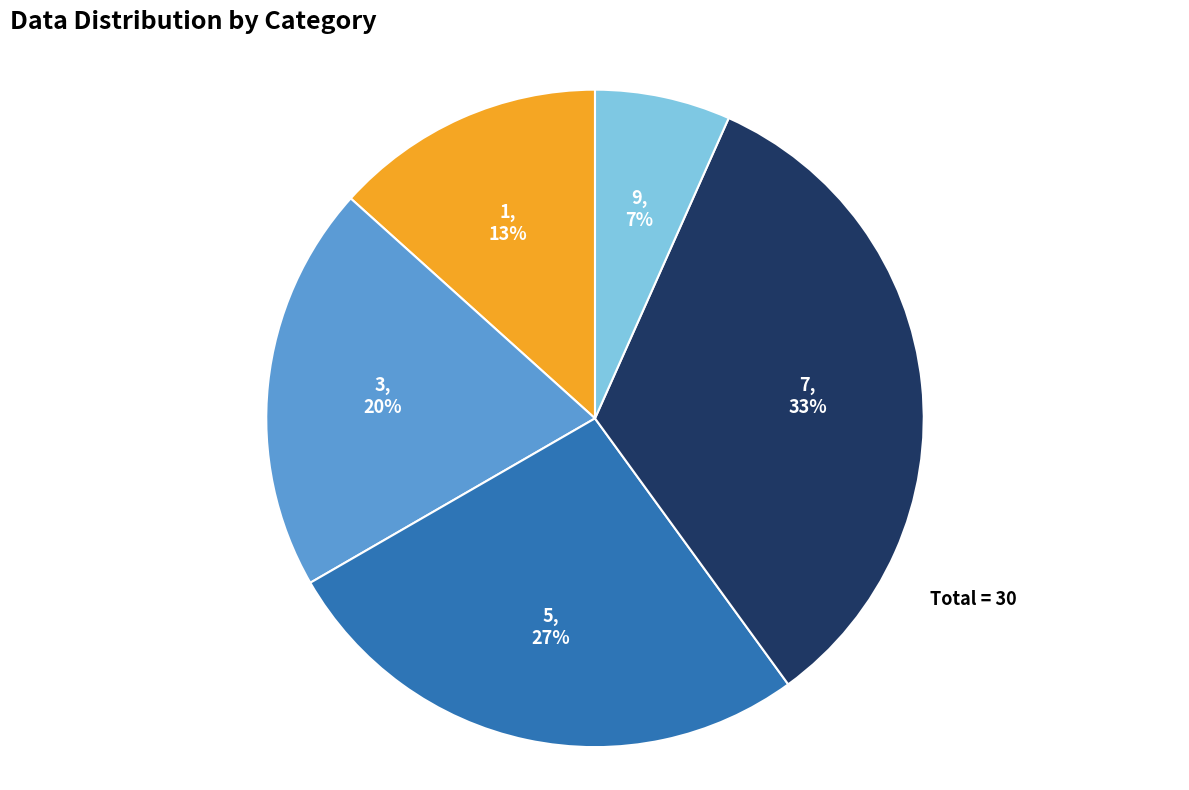

Rank the categories by value from lowest to highest.

9, 1, 3, 5, 7